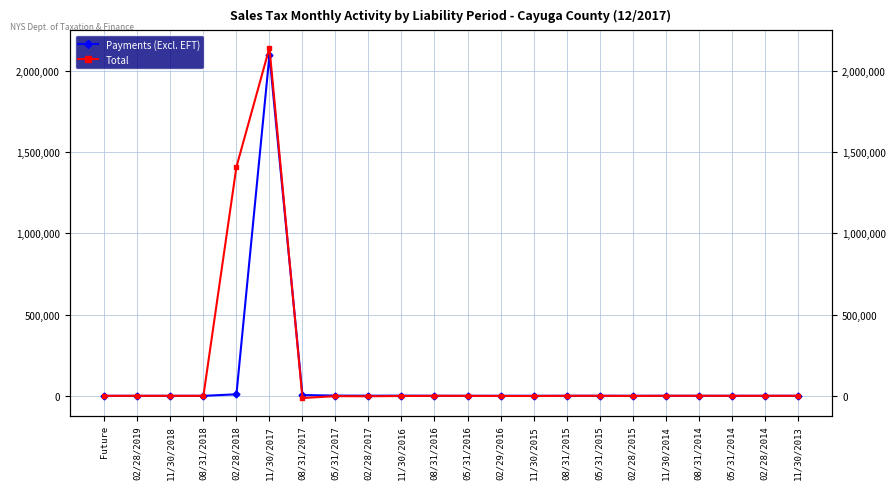

Where is the first local maximum for Payments (Excl. EFT)?

11/30/2017